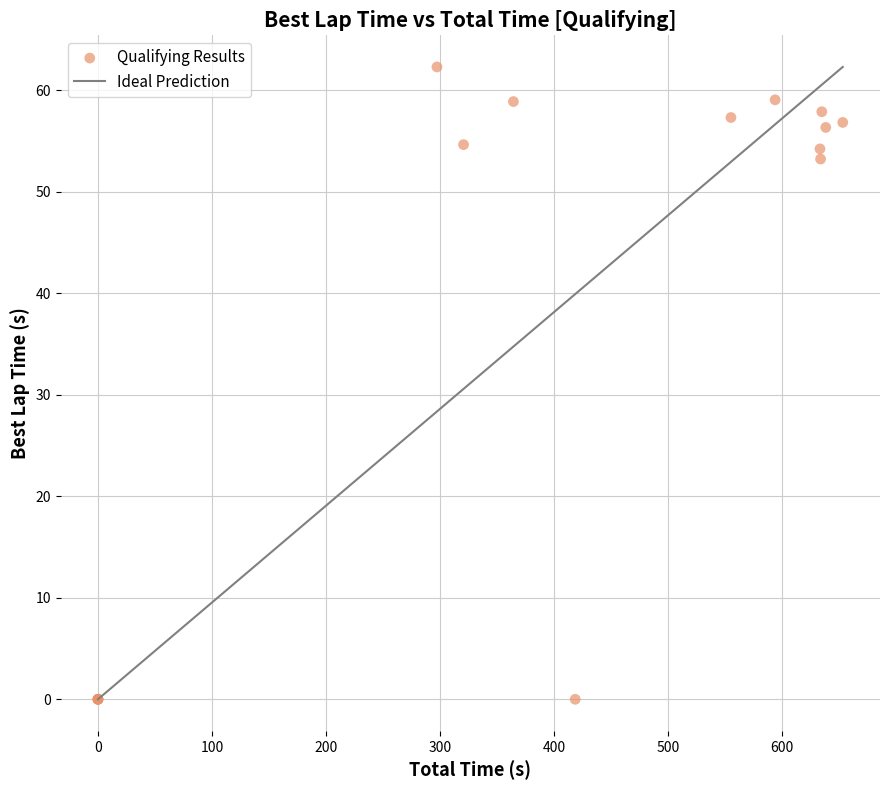

What Y value in the scatter plot is closest to 31?

53.2